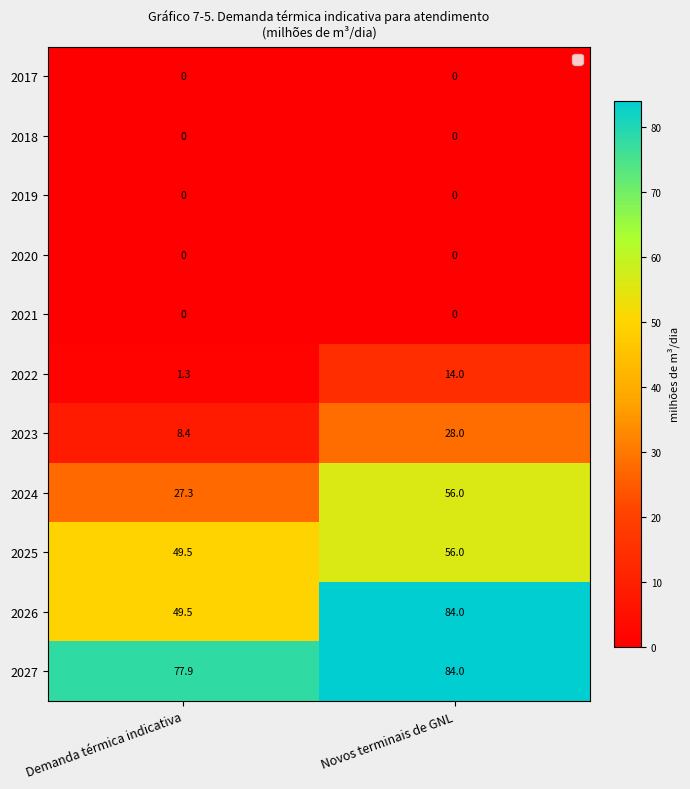

How many distinct data groups are displayed?

11